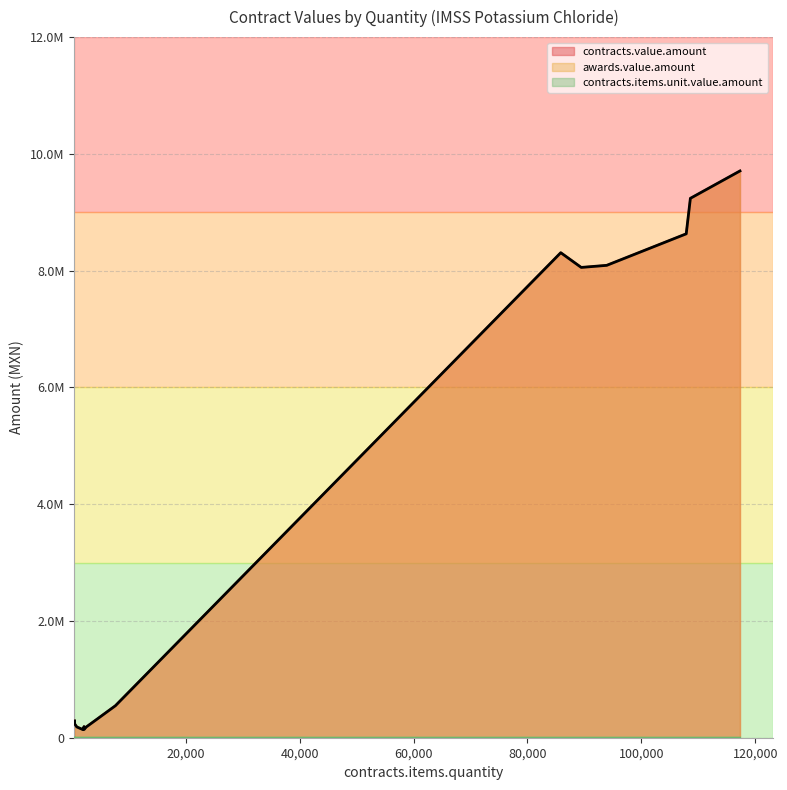

What is the sum of the awards.value.amount values at 2010 and 1969?

291135.7